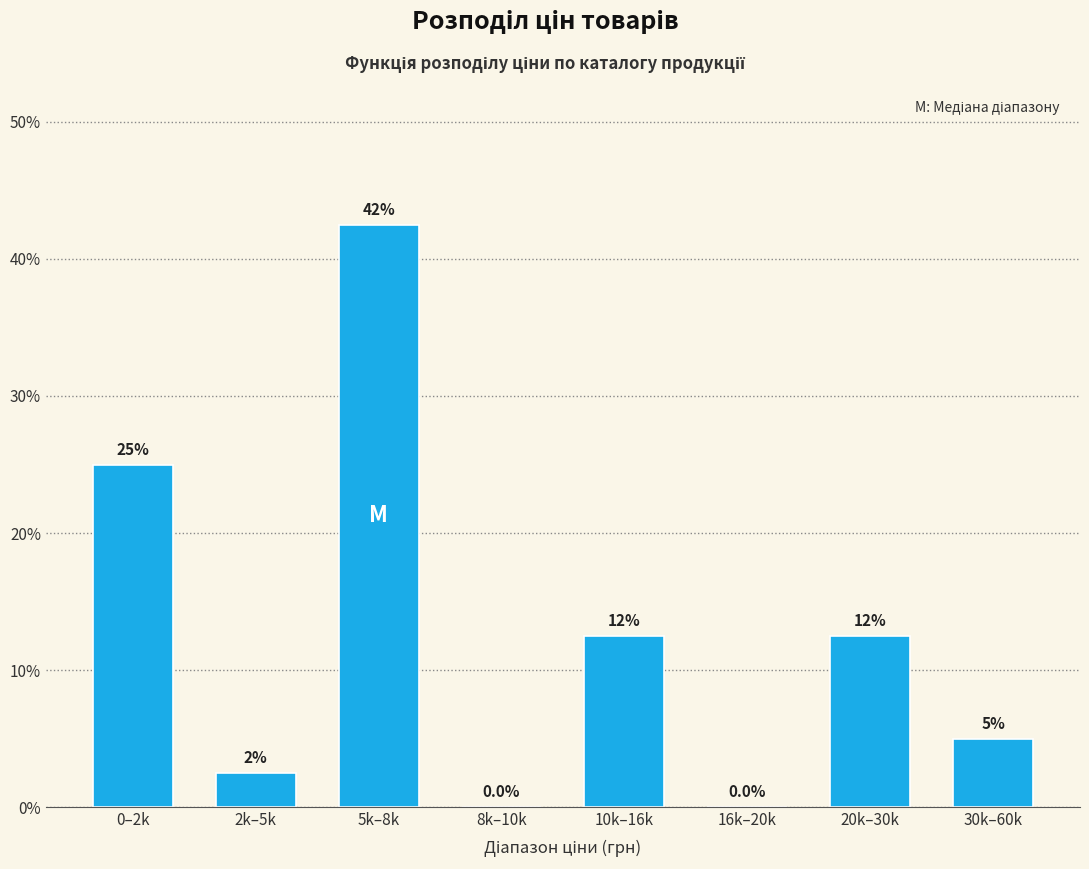

Reading left to right, list all the values displayed in this chart.

0–2k=25.0	2k–5k=2.5	5k–8k=42.5	8k–10k=0.0	10k–16k=12.5	16k–20k=0.0	20k–30k=12.5	30k–60k=5.0